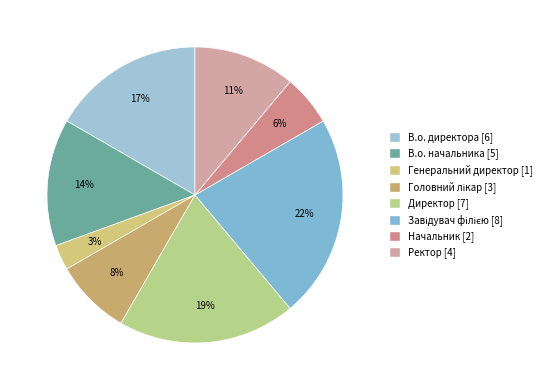

Is there a majority slice in this chart?

No